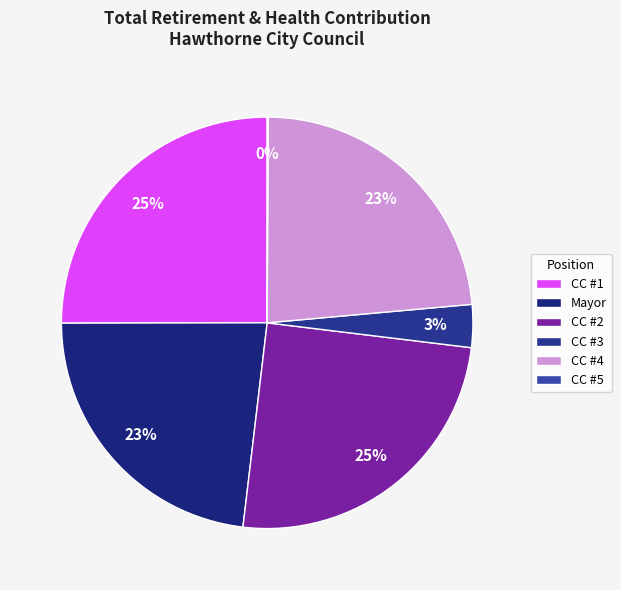

How many slices are in this pie chart?

6